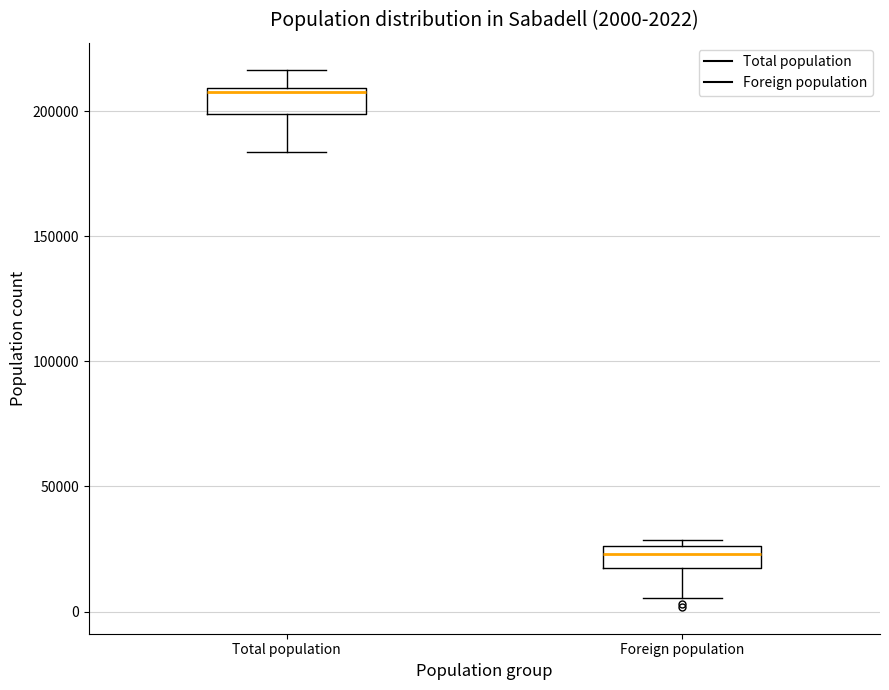

Which box has the lowest median line?

Foreign population